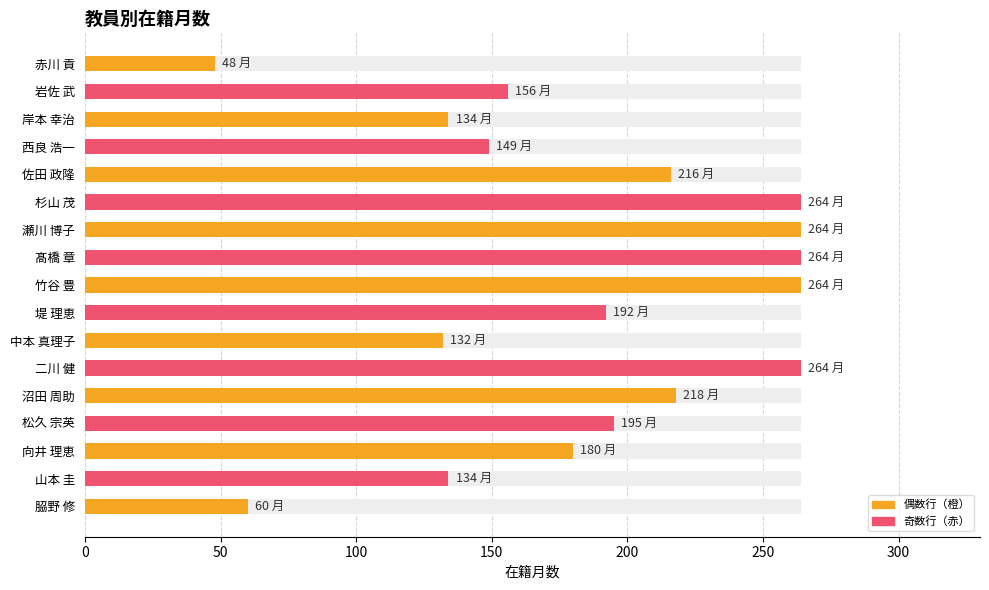

The chart shows a value of 75 at 向井 理恵. True or false?

False